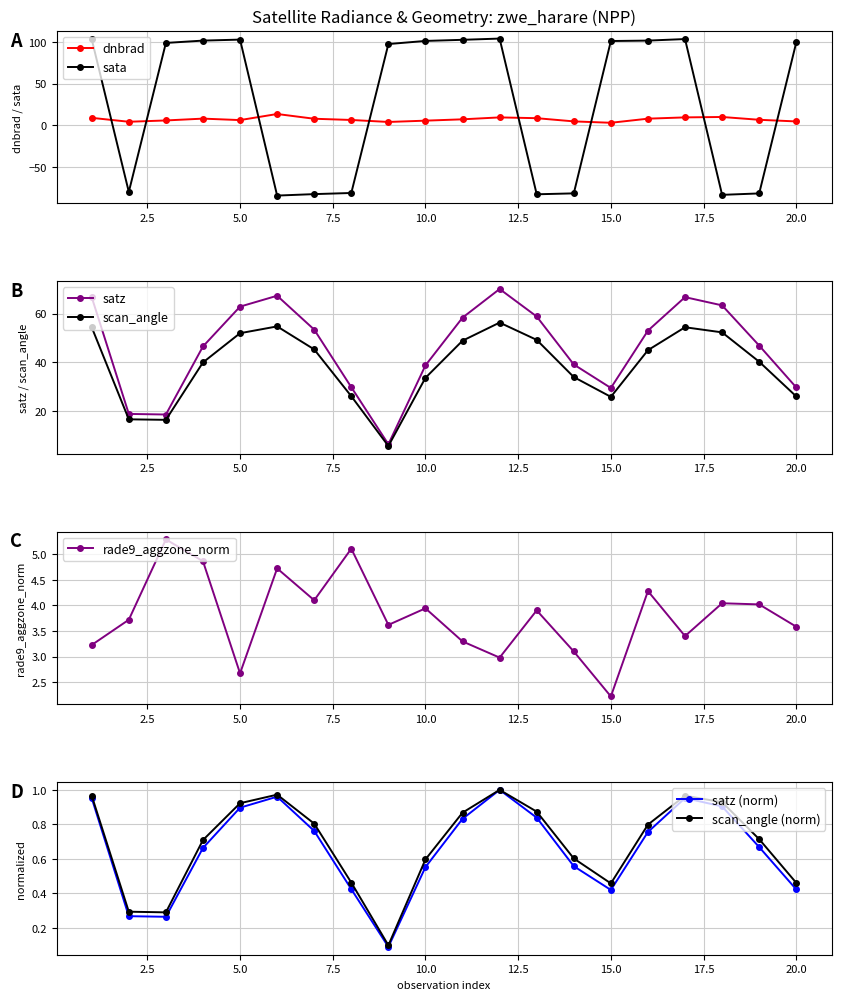

What is the average value of the rade9_aggzone_norm series?

3.8